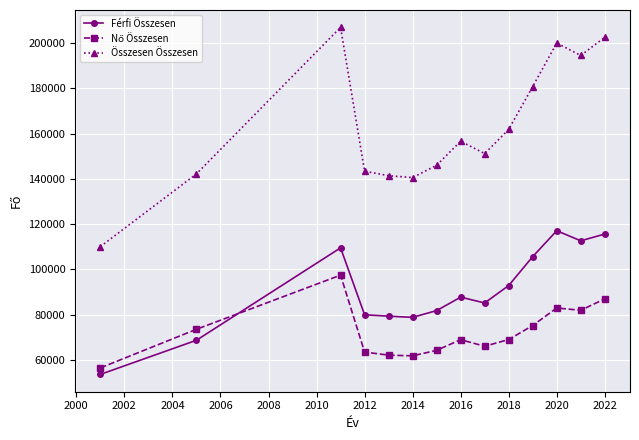

Which series has the widest spread of values?

Összesen Összesen